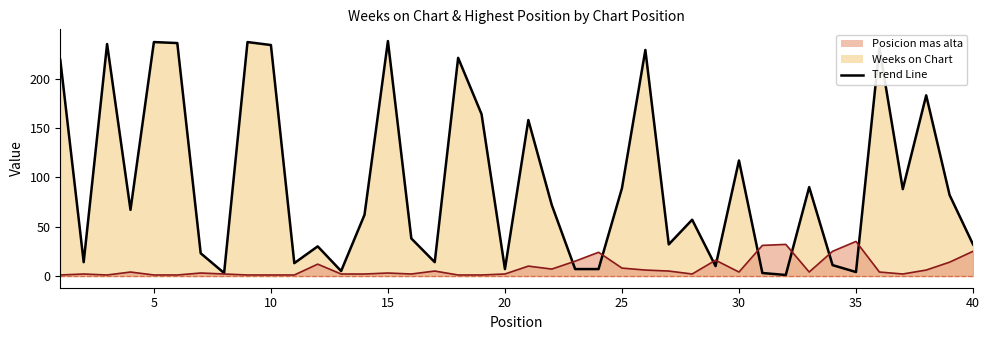

What is the value of the Posicion mas alta point at the 36th from the left?

4